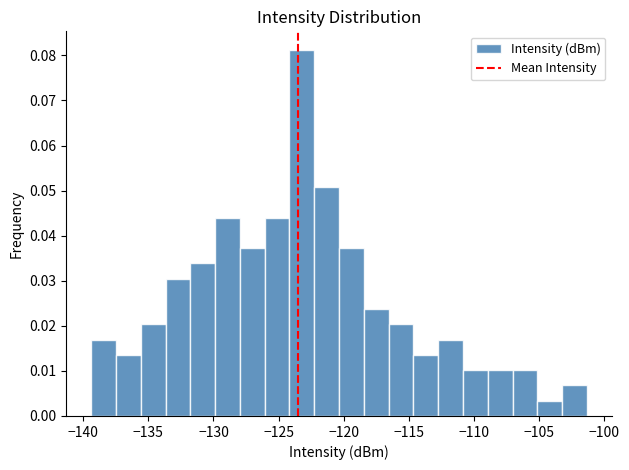

Read against the x-axis, roughly where is the centre of the tallest bar?

-123.0